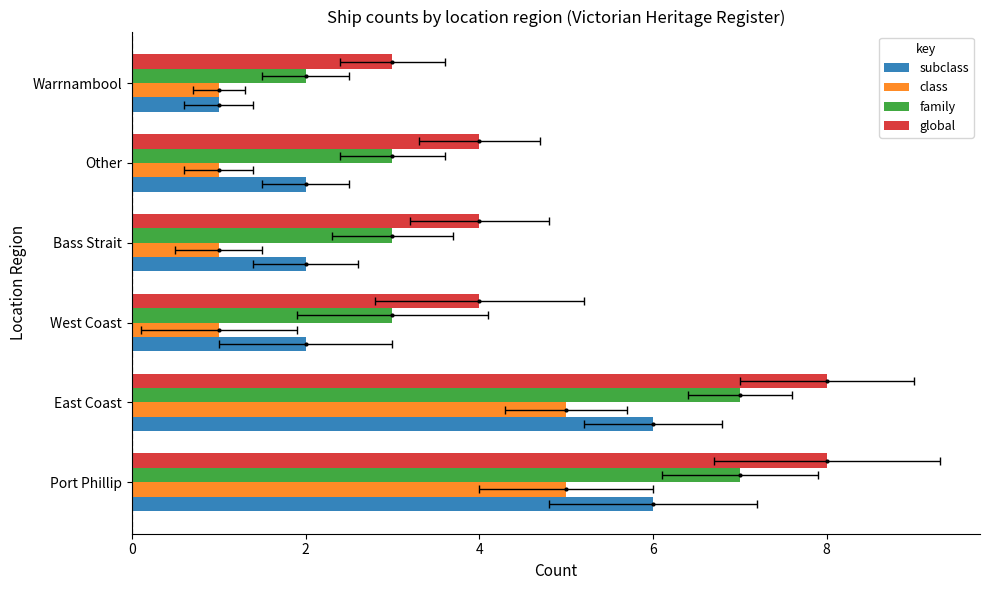

What is the difference between the second highest and second lowest values in the family series?

4